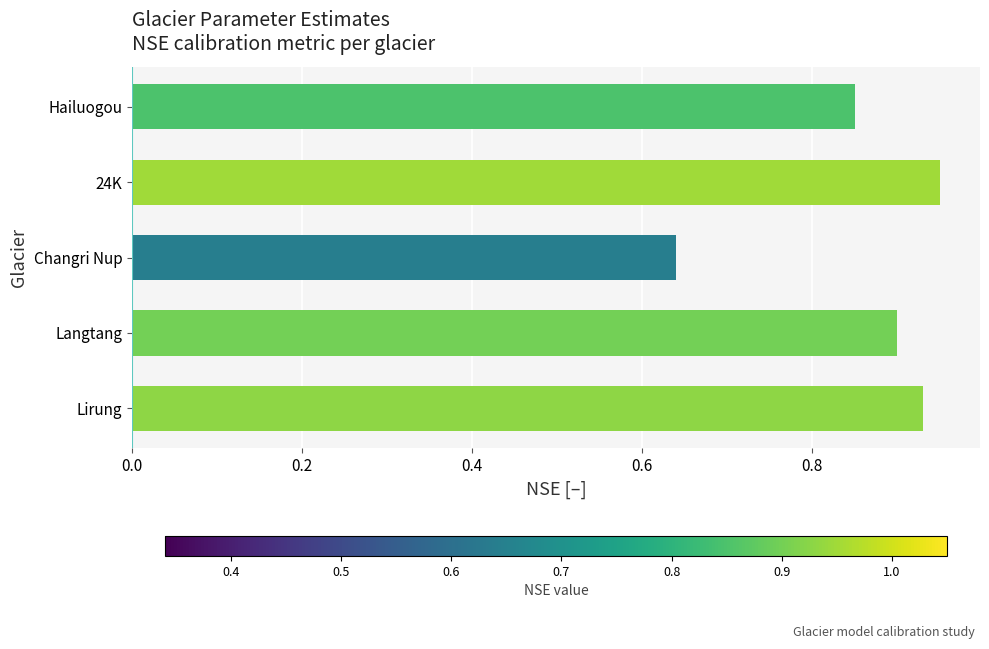

List the labels in order of value, smallest first.

Changri Nup, Hailuogou, Langtang, Lirung, 24K